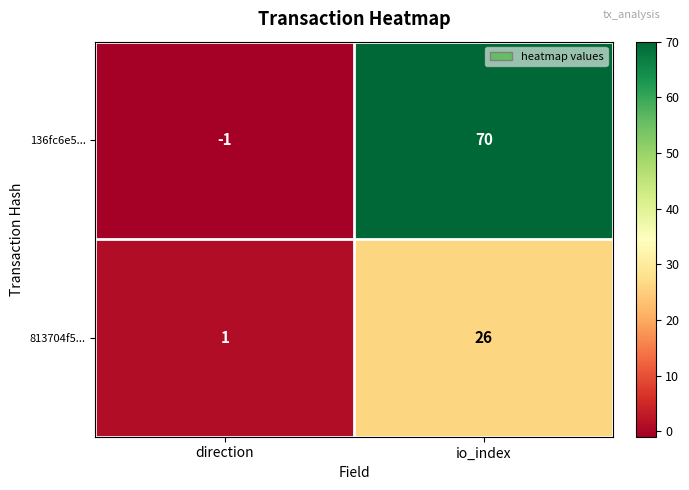

What is the sum of the 136fc6e5... values at io_index and direction?

69